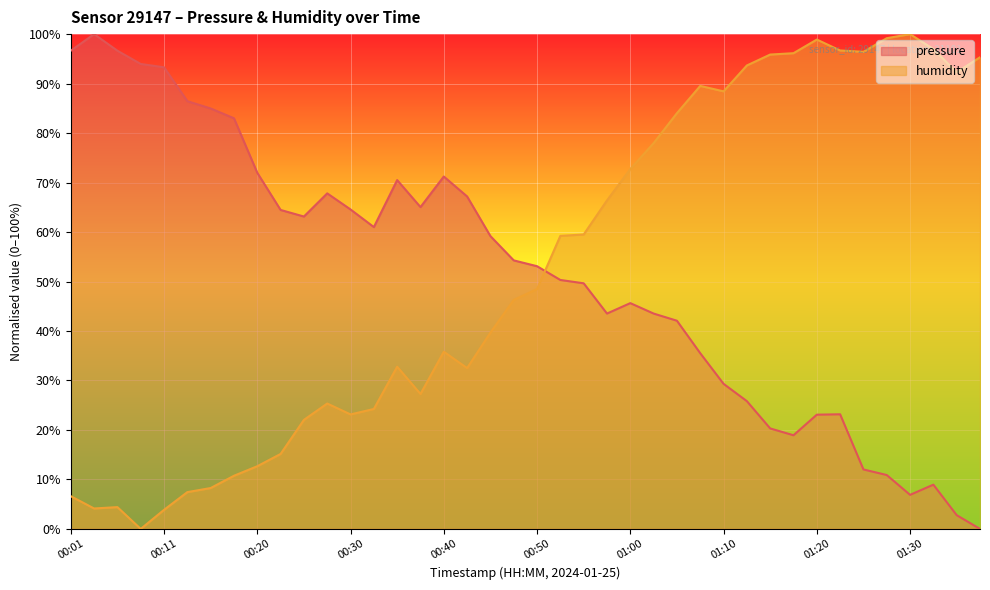

Reading left to right, what are all the values shown in this chart?

pressure: 96.6	100.0	96.6	94.0	93.3	86.4	85.0	83.0	72.0	64.5	63.1	67.8	64.6	61.0	70.5	65.0	71.2	67.2	59.2	54.3	53.1	50.3	49.6	43.5	45.6	43.5	42.1	35.5	29.3	25.8	20.3	18.9	23.1	23.2	12.0	10.9	6.9	8.9	2.8	0.0
humidity: 6.6	4.1	4.4	0.0	3.9	7.4	8.3	10.7	12.7	15.2	22.0	25.3	23.1	24.2	32.8	27.3	35.8	32.5	39.7	46.3	48.5	59.2	59.5	66.4	72.7	78.0	84.0	89.5	88.4	93.7	95.9	96.1	98.9	96.7	96.4	99.2	100.0	97.0	92.3	95.3